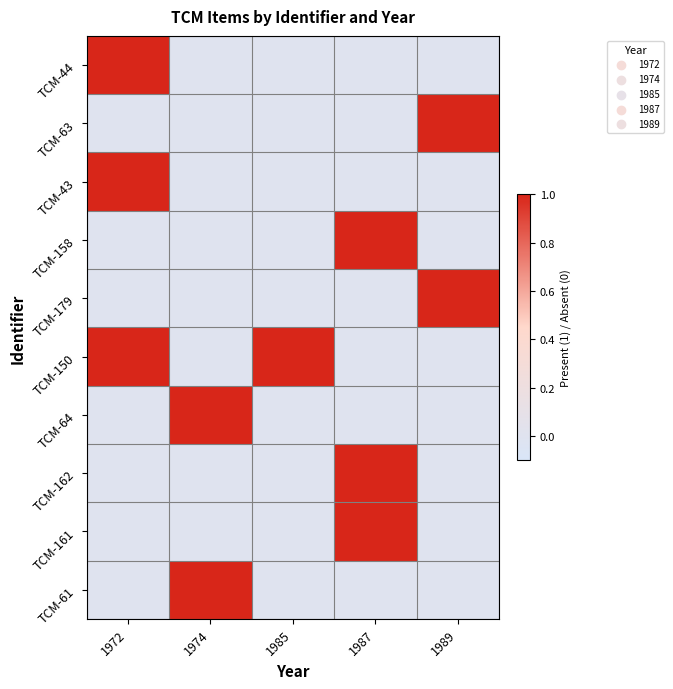

Reading left to right, extract all data points from this chart.

TCM-44: 1972=1	1974=0	1985=0	1987=0	1989=0
TCM-63: 1972=0	1974=0	1985=0	1987=0	1989=1
TCM-43: 1972=1	1974=0	1985=0	1987=0	1989=0
TCM-158: 1972=0	1974=0	1985=0	1987=1	1989=0
TCM-179: 1972=0	1974=0	1985=0	1987=0	1989=1
TCM-150: 1972=1	1974=0	1985=1	1987=0	1989=0
TCM-64: 1972=0	1974=1	1985=0	1987=0	1989=0
TCM-162: 1972=0	1974=0	1985=0	1987=1	1989=0
TCM-161: 1972=0	1974=0	1985=0	1987=1	1989=0
TCM-61: 1972=0	1974=1	1985=0	1987=0	1989=0